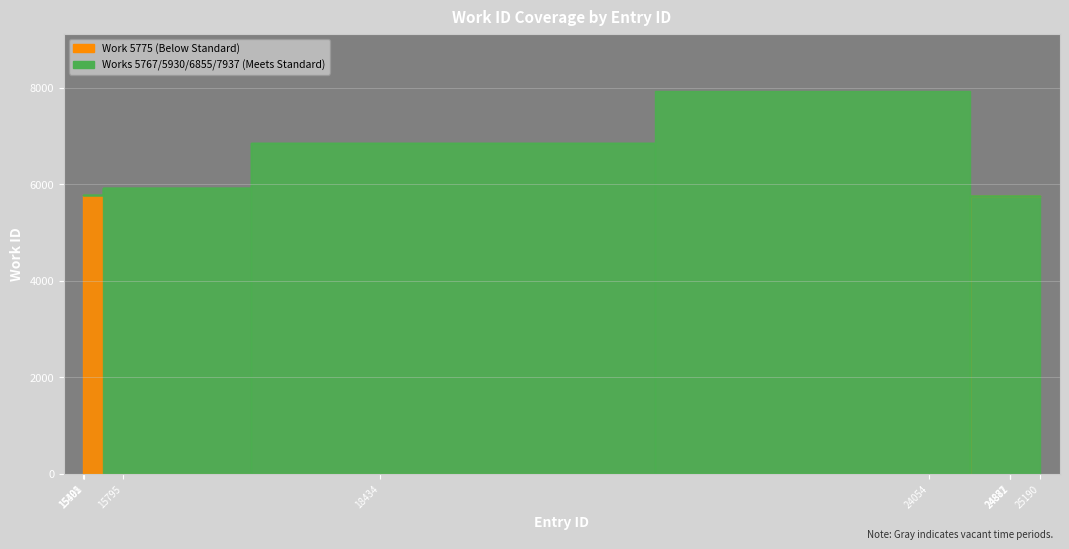

What is the sum of all values?

61115